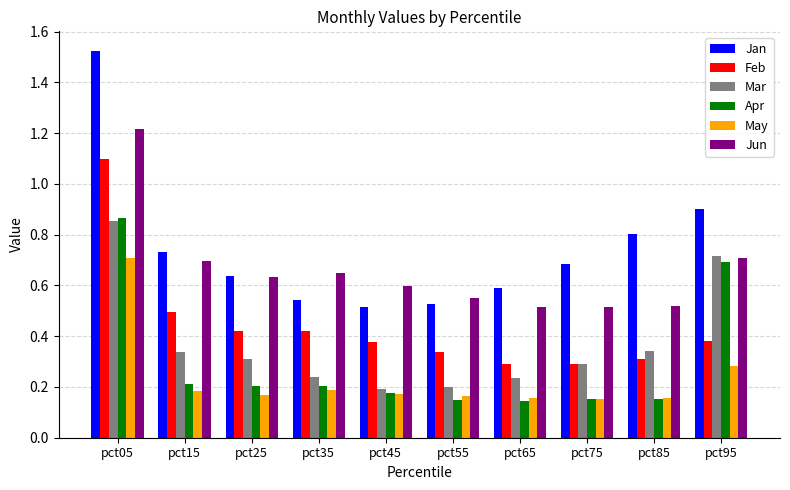

How many series are shown in this chart?

6